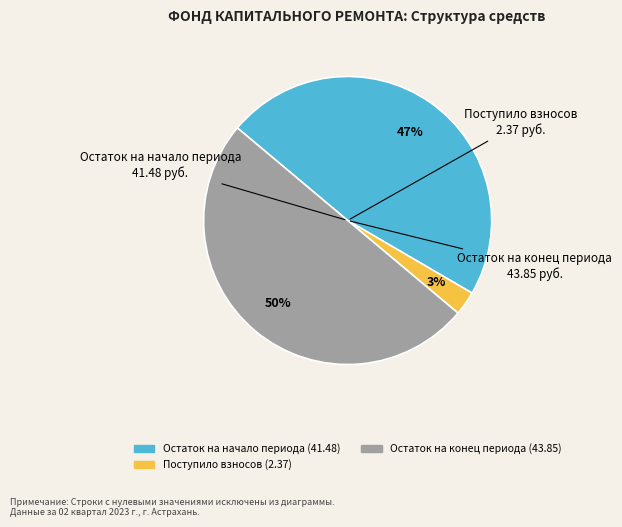

How many segments does this pie chart have?

3